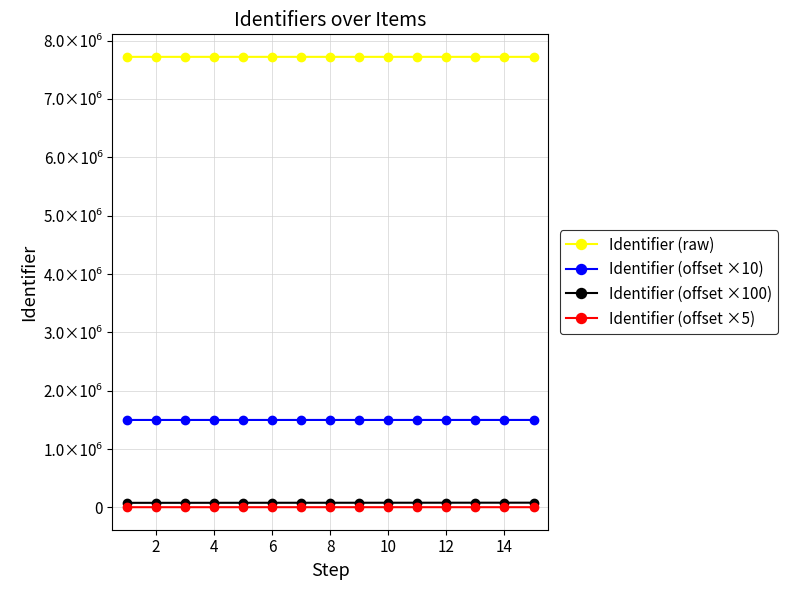

Does the chart have visible grid lines?

Yes